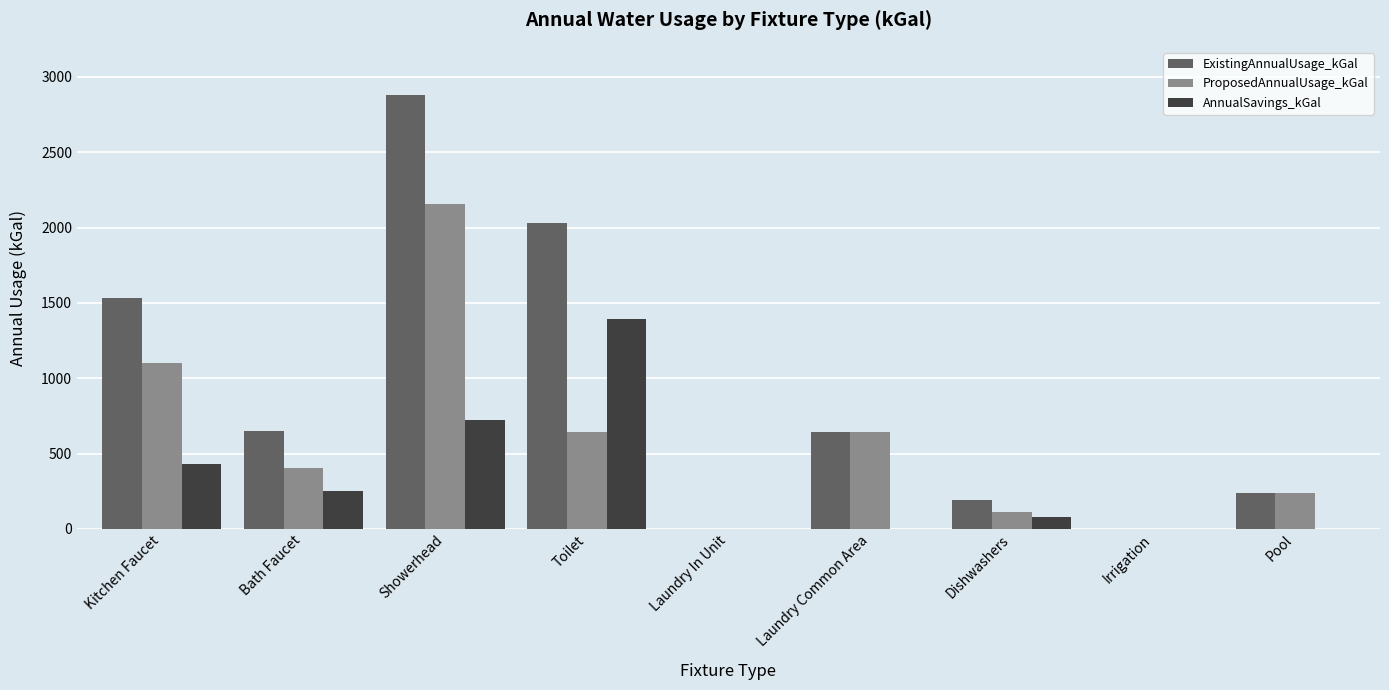

True or false: AnnualSavings_kGal has a value of 951.5 at Irrigation.

False